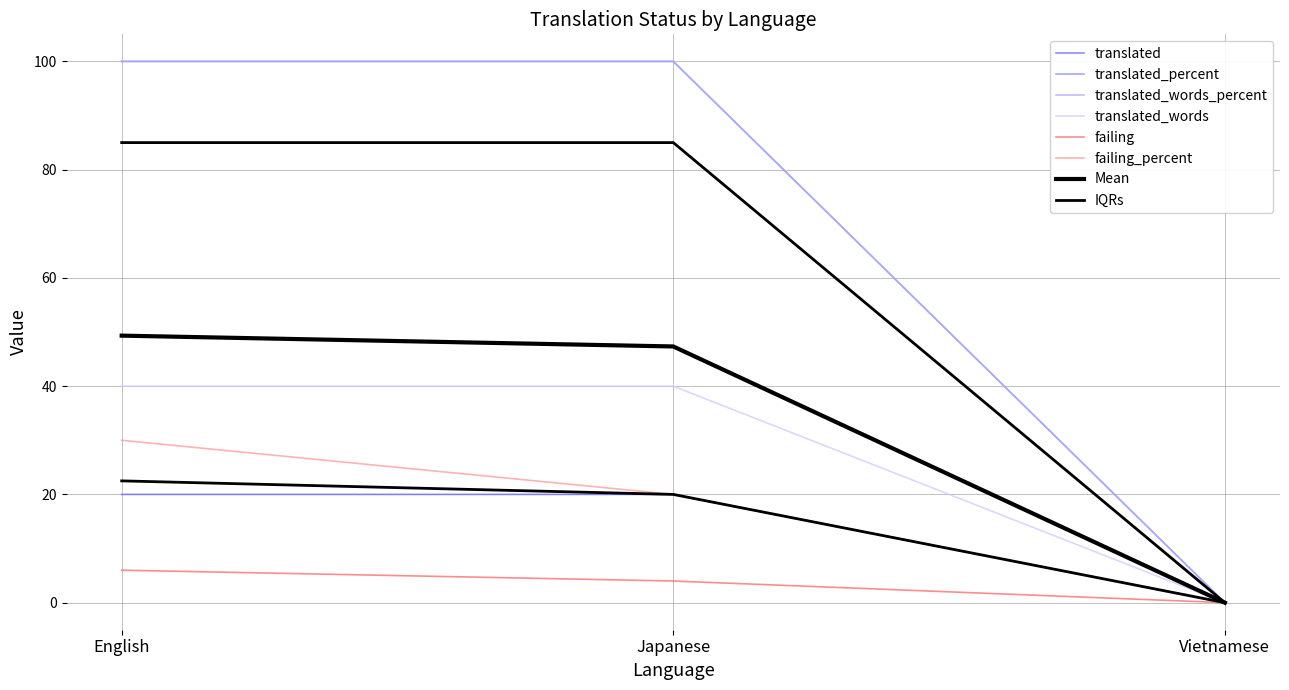

How many positive values does the failing series have?

2